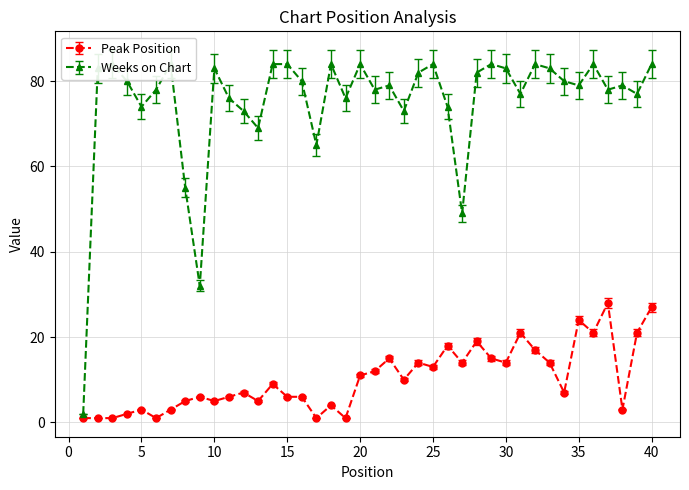

What is the maximum value for Peak Position?

28